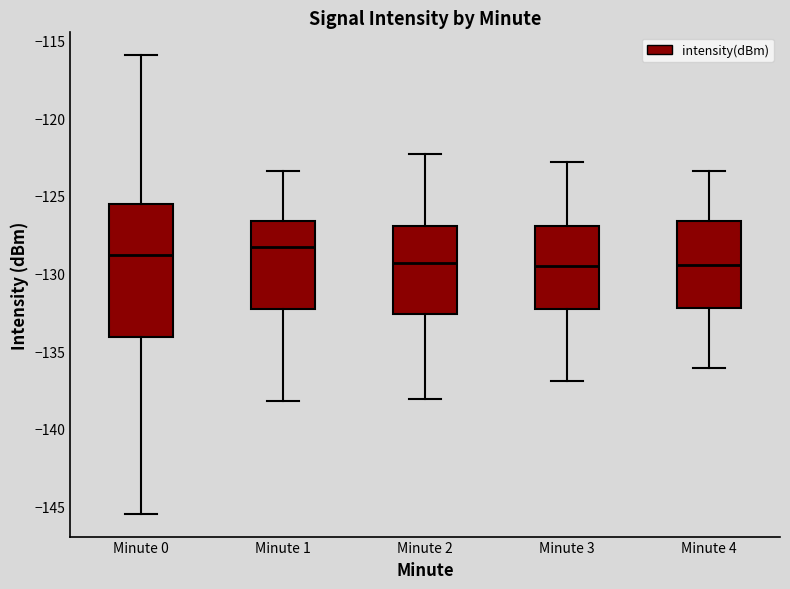

Reading left to right, transcribe this box plot: for each box, give where its median line is, the range the box spans, and where its two whiskers end, as read against the y-axis. The values are not printed on the chart, so give them approximately, as read against the axis.

Minute 0: median -129.0, box -134.0 to -125.5, whiskers -145.5 to -116.0
Minute 1: median -128.5, box -132.0 to -126.5, whiskers -138.0 to -123.5
Minute 2: median -129.5, box -132.5 to -127.0, whiskers -138.0 to -122.5
Minute 3: median -129.5, box -132.0 to -127.0, whiskers -137.0 to -123.0
Minute 4: median -129.5, box -132.0 to -126.5, whiskers -136.0 to -123.5